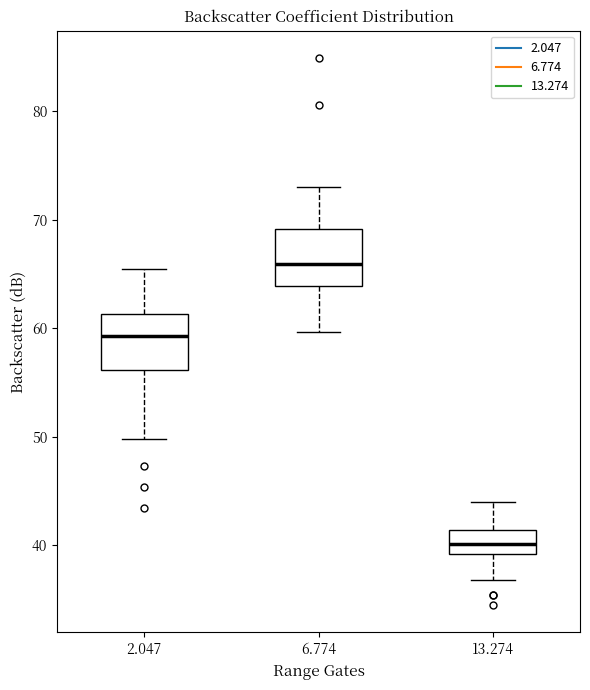

Where is the lower edge of the box at x = 6.774 on the y-axis? The values are not printed on the chart, so give them approximately, as read against the axis.

64